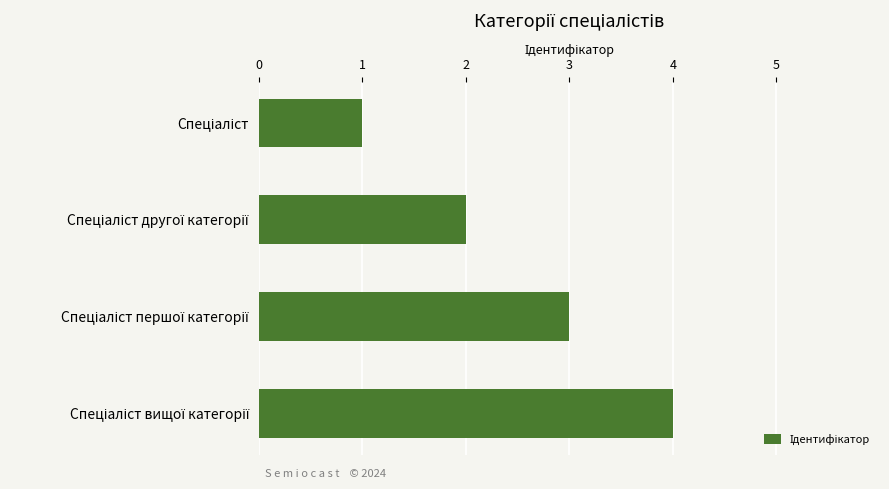

What is the maximum value shown in the chart?

4